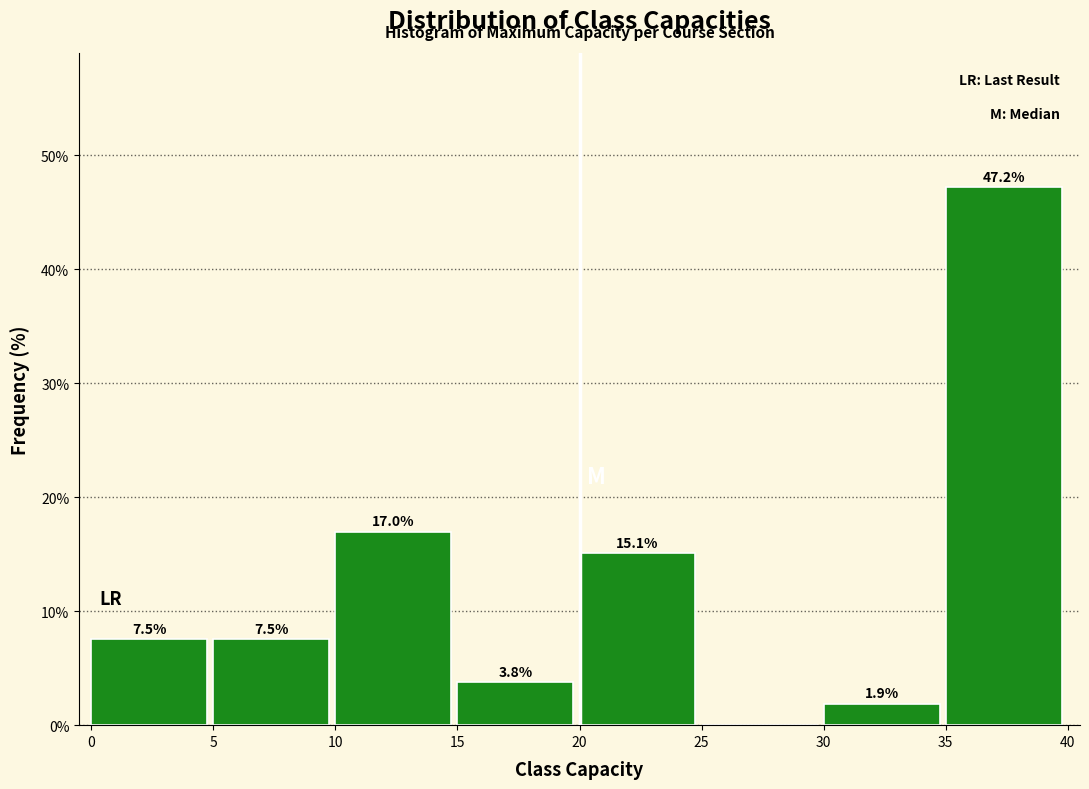

Over which range of the x-axis is the bar tallest?

35 to 40